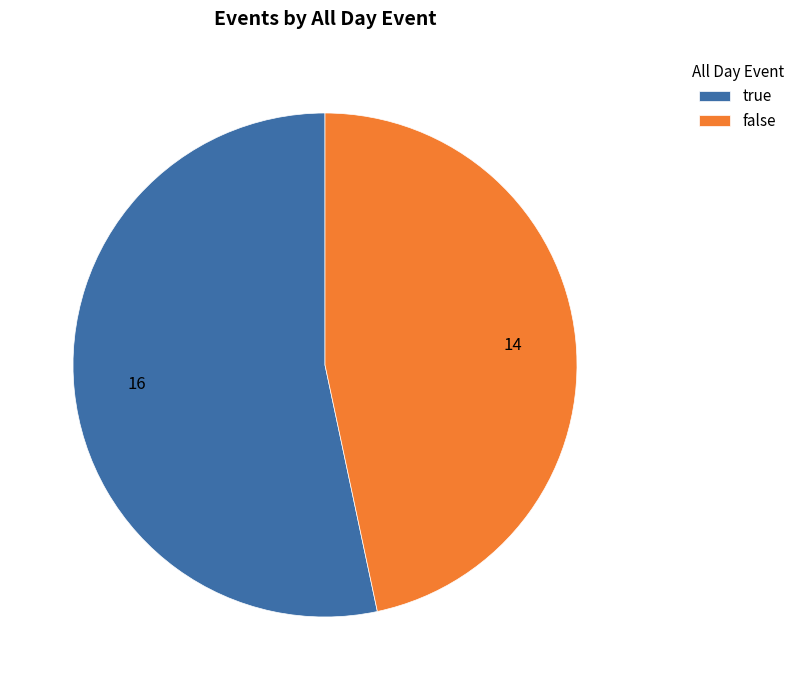

Rank the categories by value from highest to lowest.

true, false